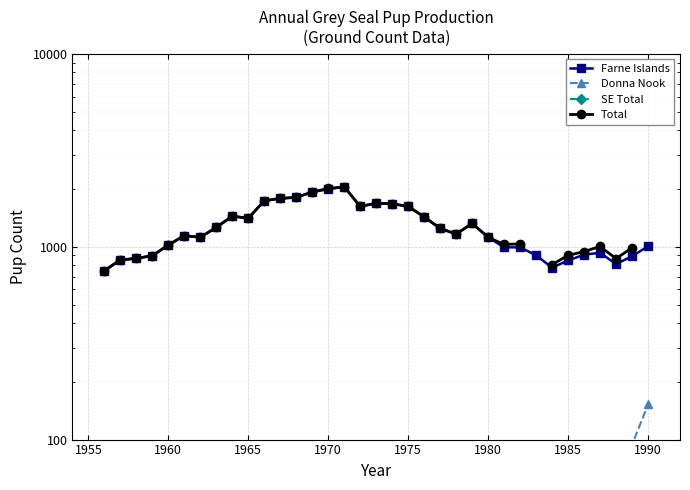

What is the minimum value shown in the chart?

15.0